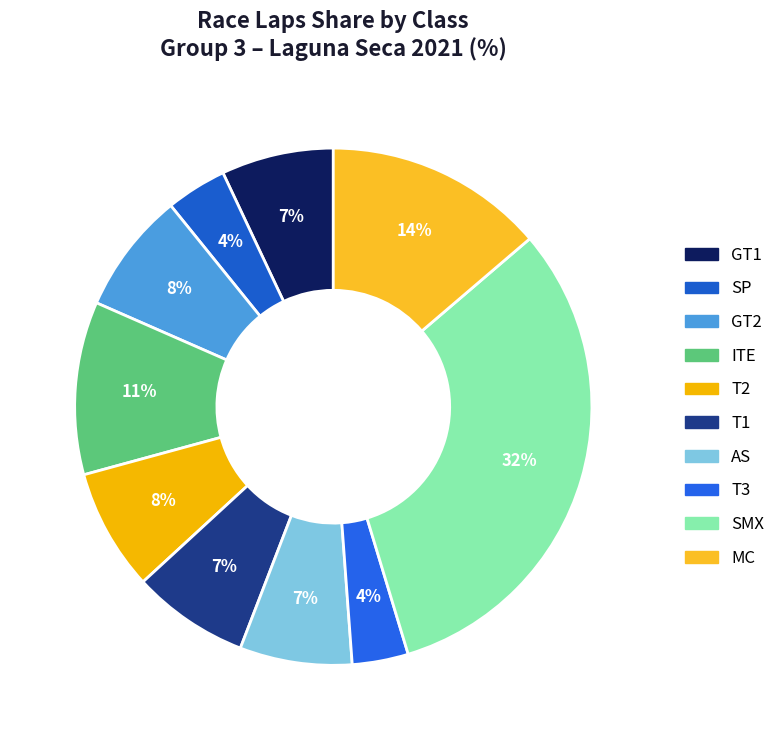

How many segments does this pie chart have?

10